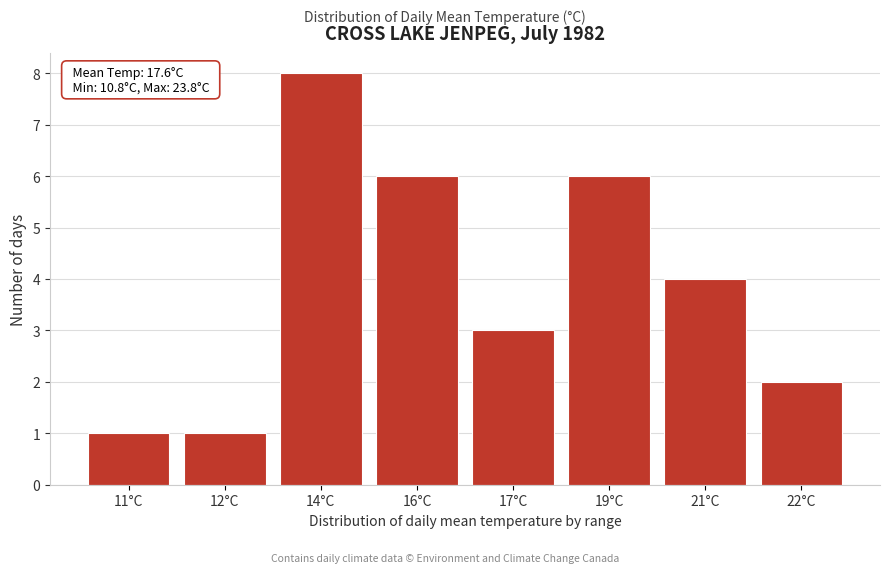

Reading right to left, extract all data points from this chart.

22°C=2	21°C=4	19°C=6	17°C=3	16°C=6	14°C=8	12°C=1	11°C=1